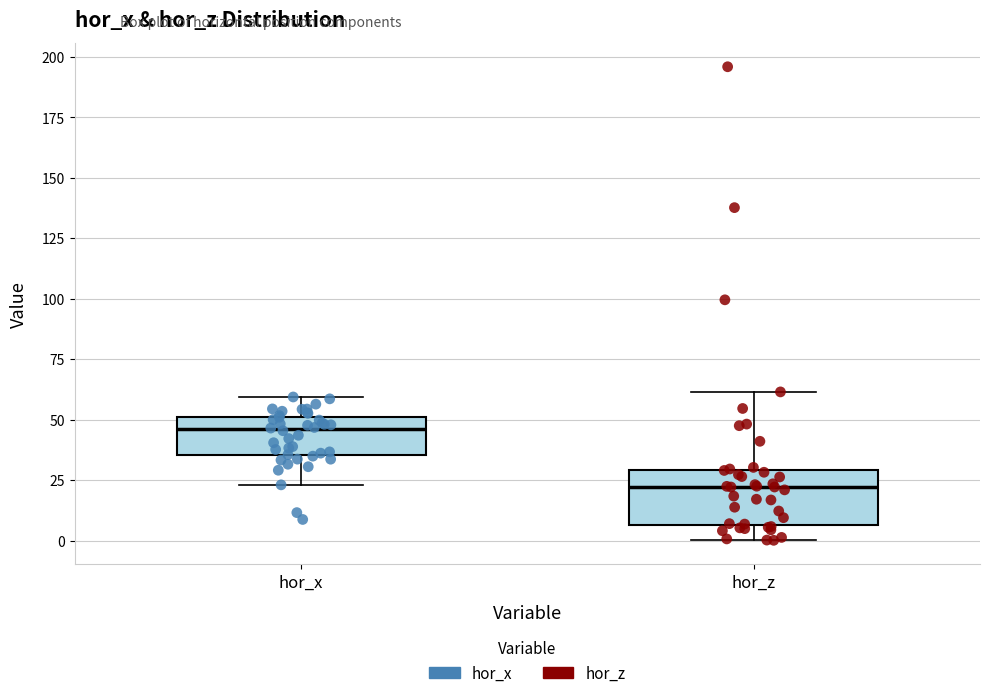

Where does the median line of the box for hor_x sit on the y-axis? The values are not printed on the chart, so give them approximately, as read against the axis.

45